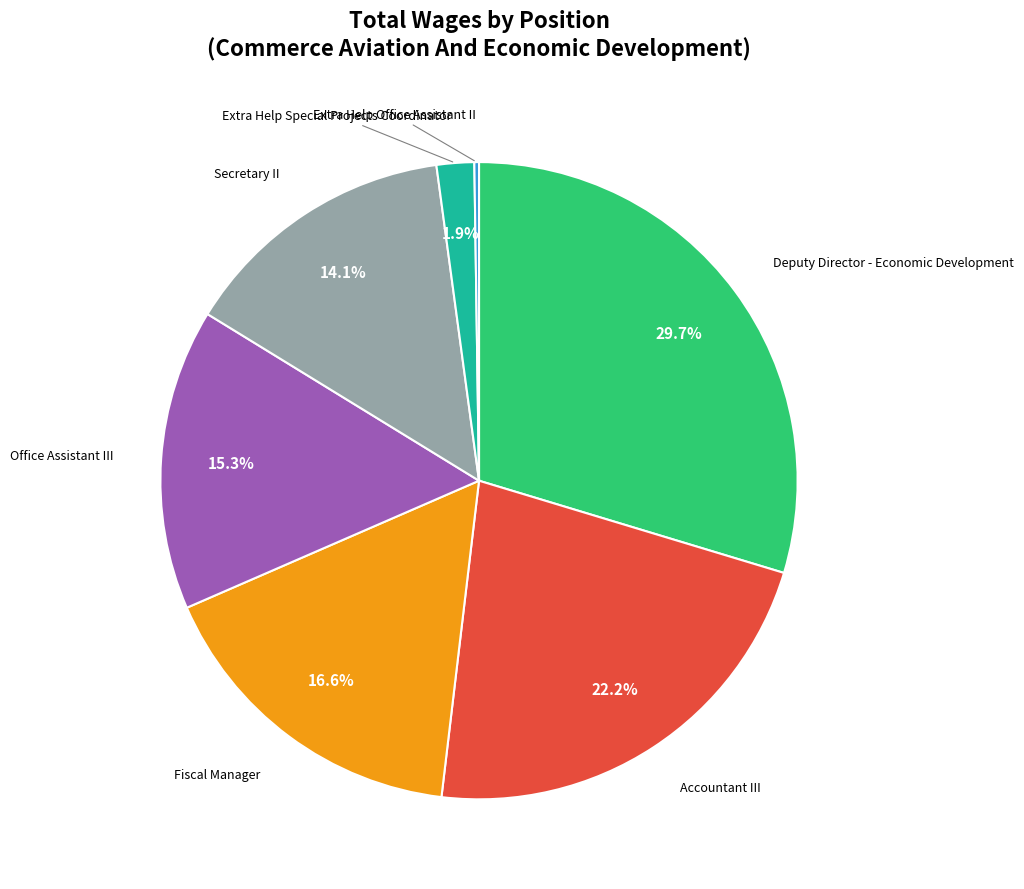

Is there a majority slice in this chart?

No